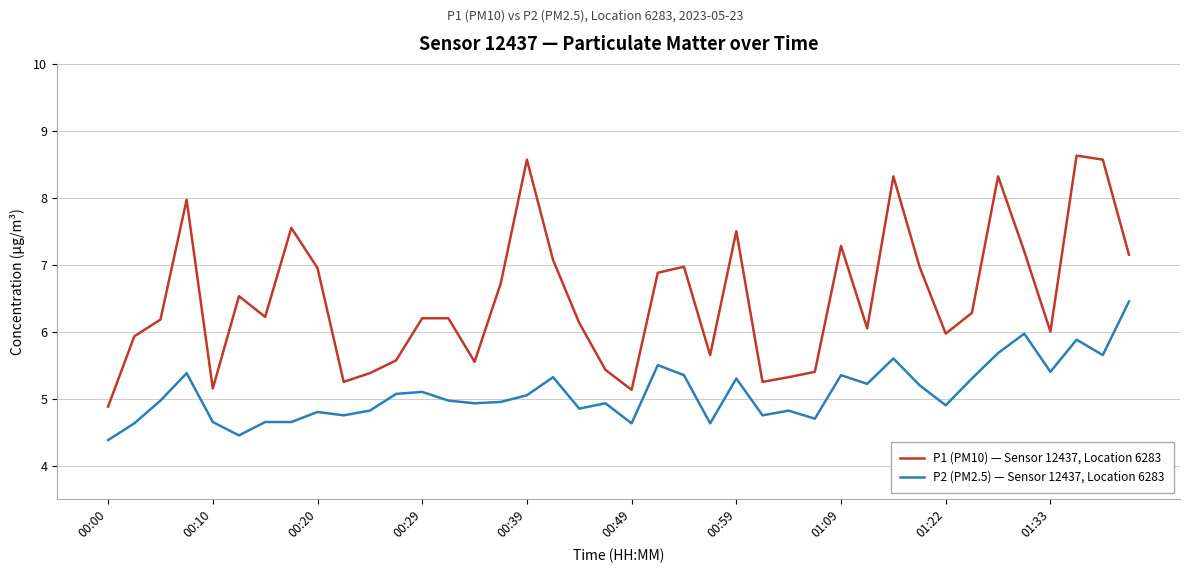

What is the maximum value for P1 (PM10) — Sensor 12437, Location 6283?

8.6